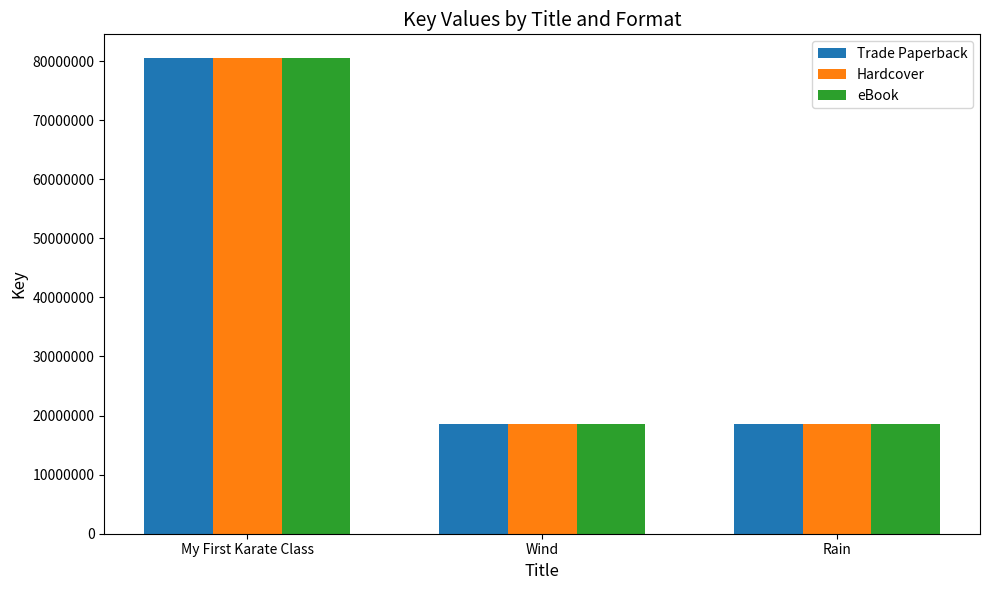

At which label is eBook closest to 49528317?

Wind